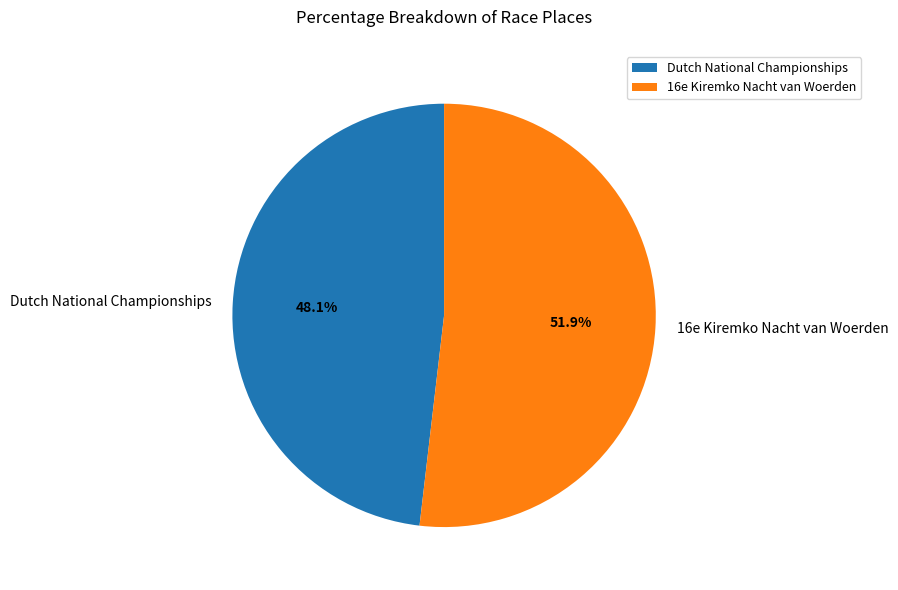

Combined, do Dutch National Championships and 16e Kiremko Nacht van Woerden account for over 50%?

Yes